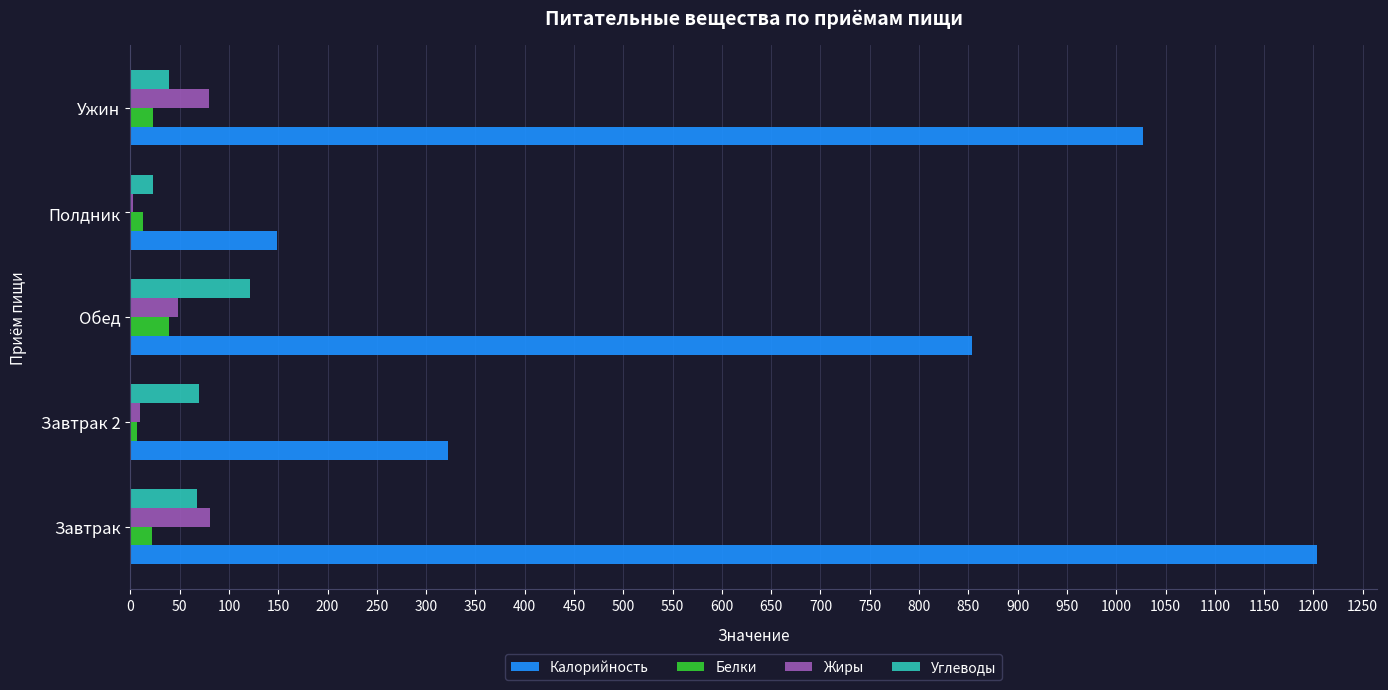

What is the sum of all Жиры values?

221.4